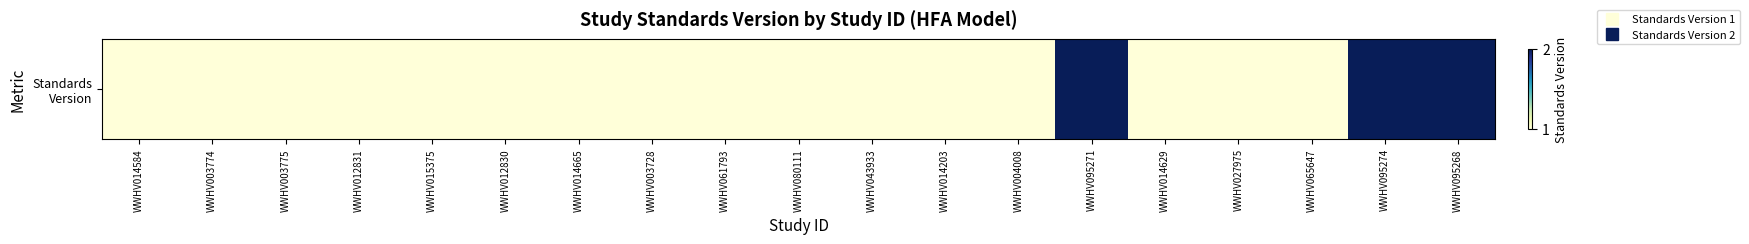

List the labels in order of value, smallest first.

WWHV014584, WWHV003774, WWHV003775, WWHV012831, WWHV015375, WWHV012830, WWHV014665, WWHV003728, WWHV061793, WWHV080111, WWHV043933, WWHV014203, WWHV004008, WWHV014629, WWHV027975, WWHV065647, WWHV095271, WWHV095274, WWHV095268